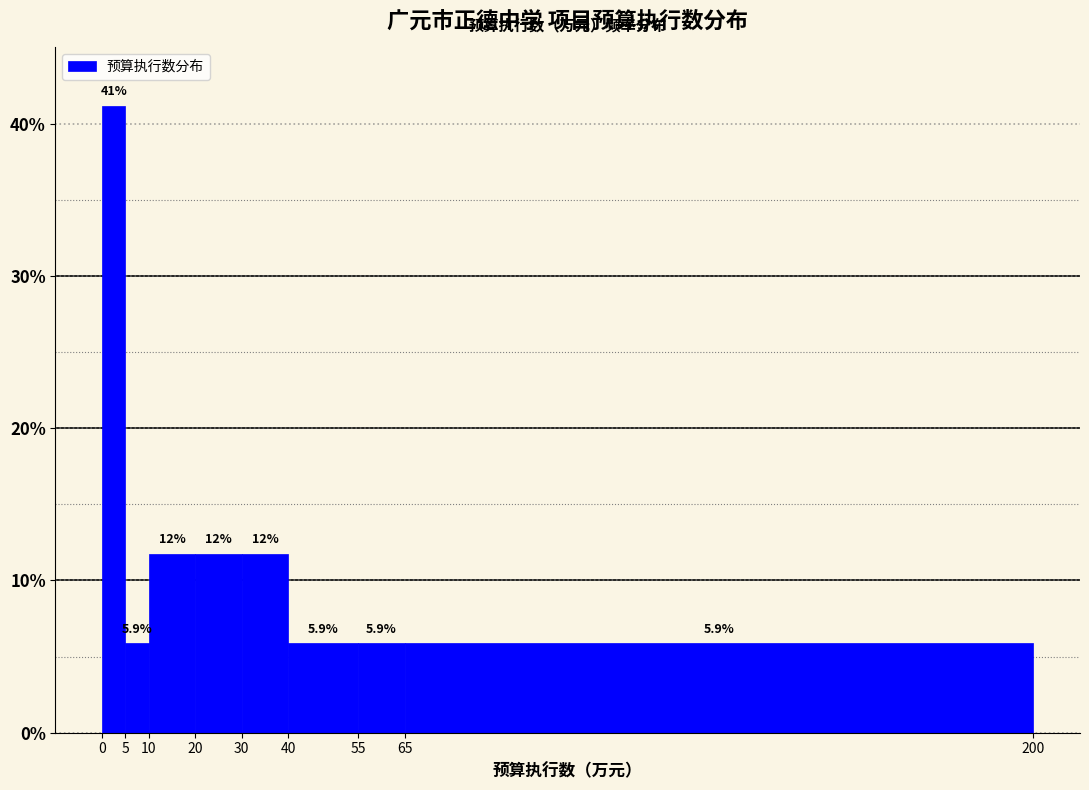

Over which range of the x-axis is the bar tallest?

0 to 5